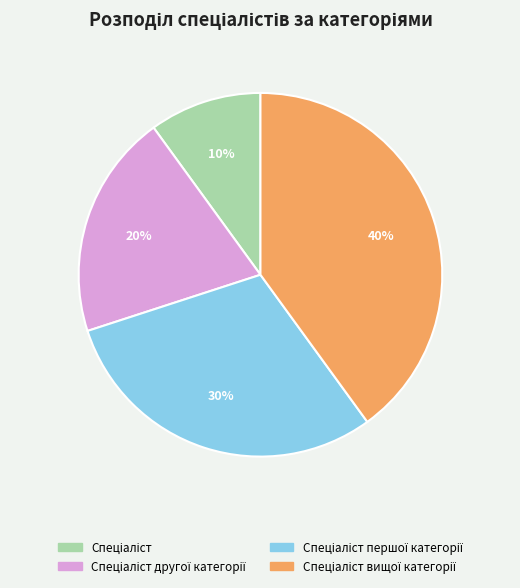

Is there a majority slice in this chart?

No